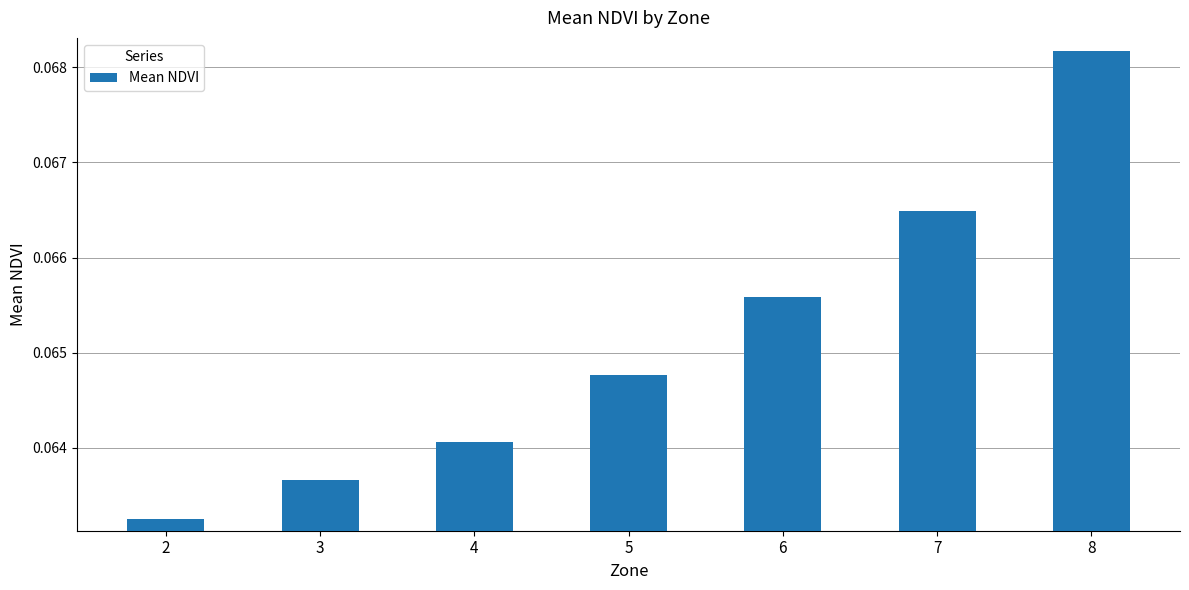

What is the sum of all values?

0.5